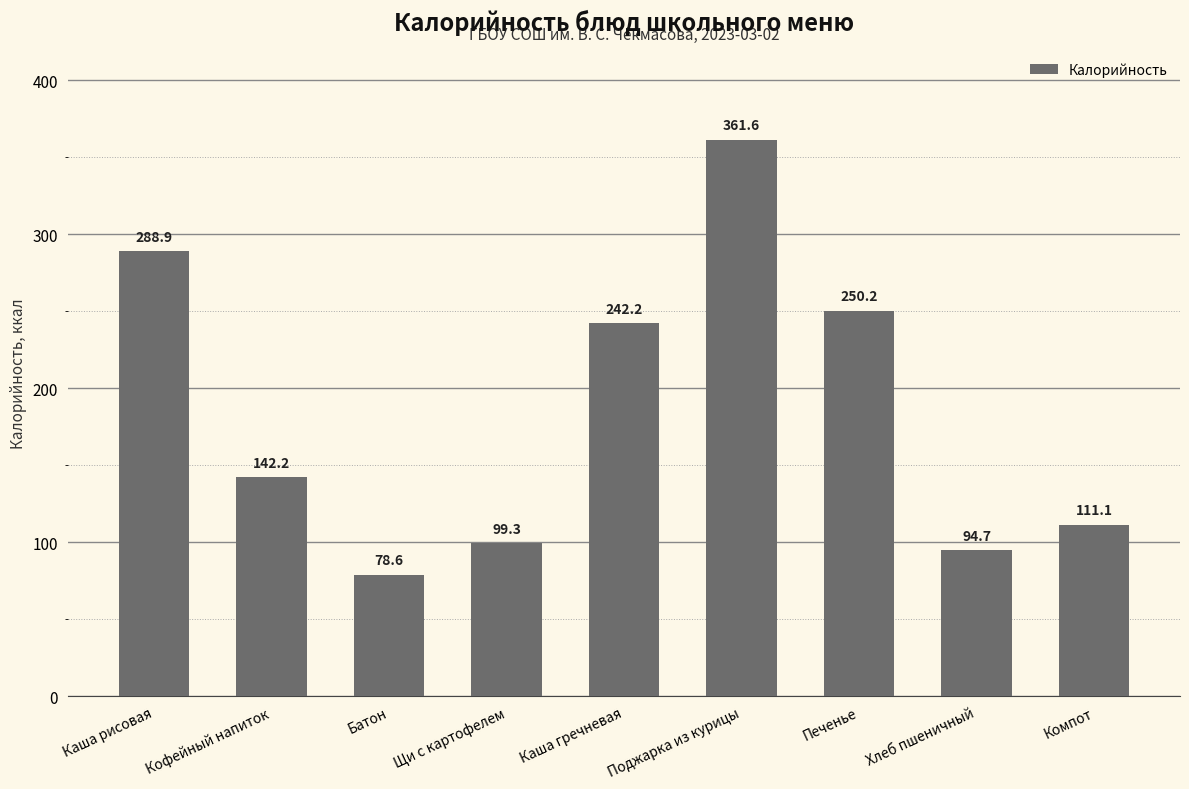

Are the bars grouped side by side (vs. stacked)?

No